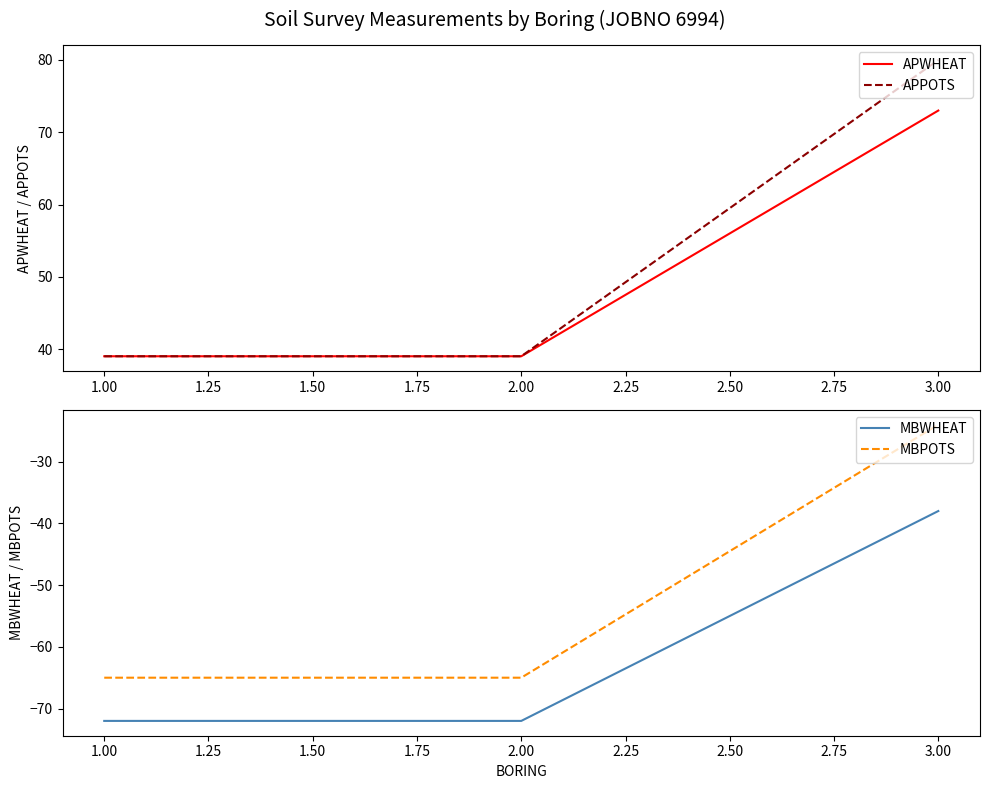

At which label does APPOTS reach its peak?

3.00